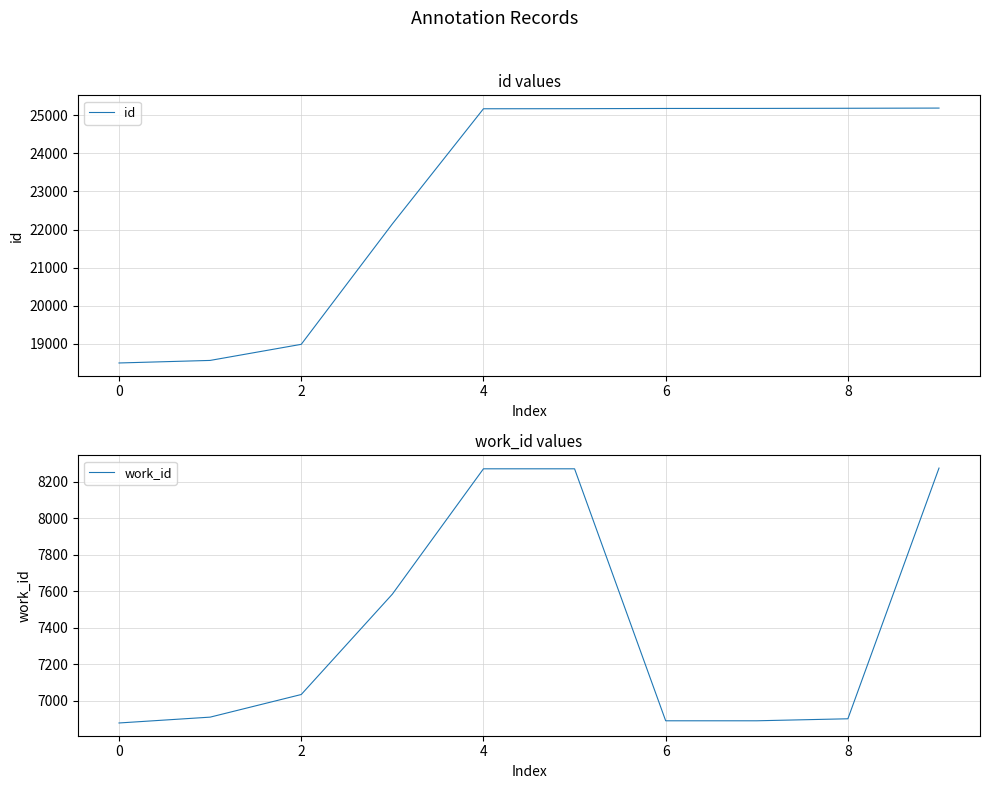

What are all the series names shown in the legend?

id, work_id